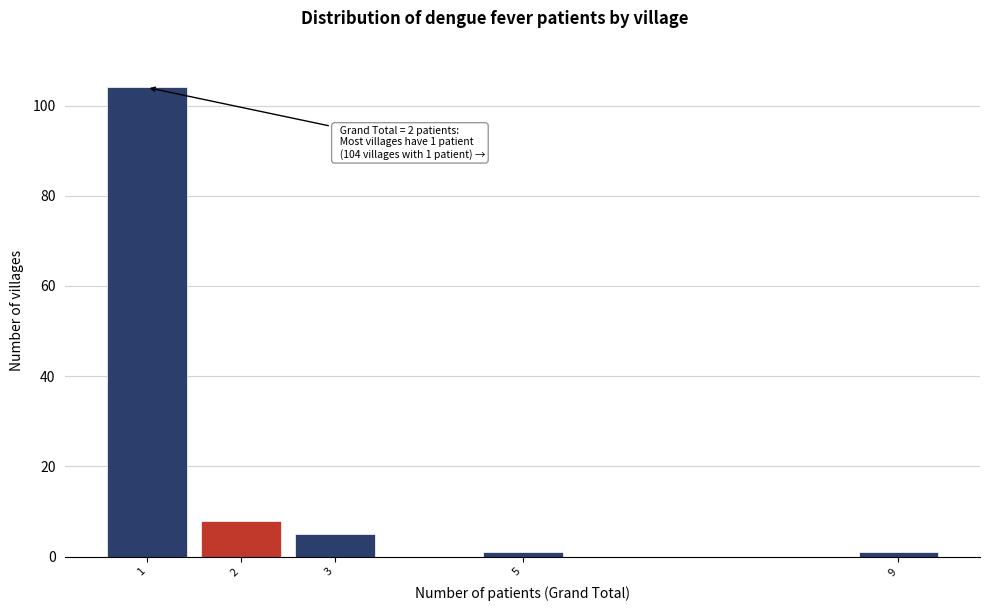

Over which range of the x-axis is the bar tallest?

0.5 to 1.5